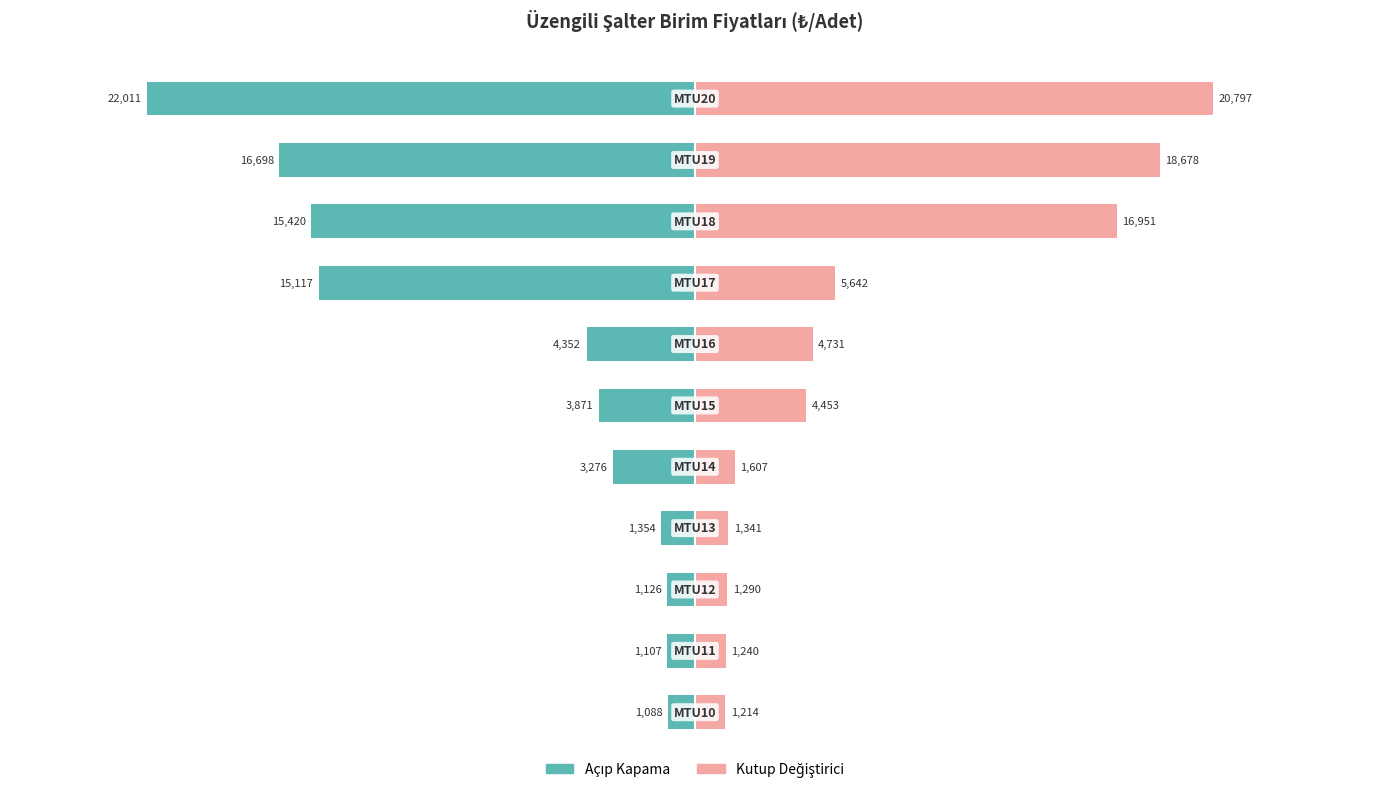

At 10, list the series in order from largest to smallest.

Kutup Değiştirici, Açıp Kapama